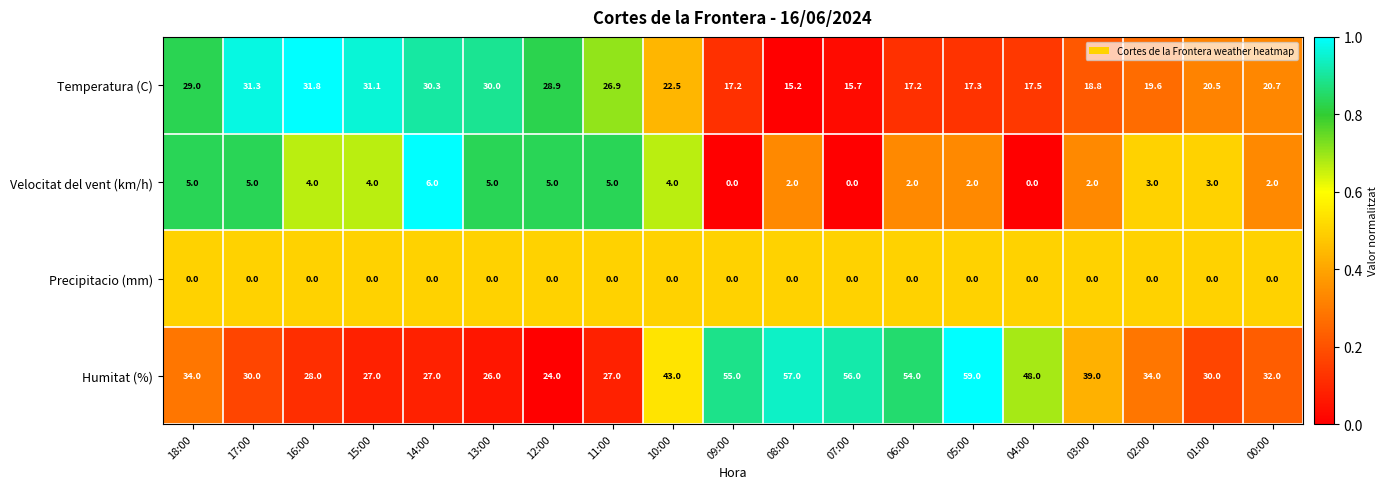

Between 15:00 and 12:00, which series saw the biggest shift?

Humitat (%)